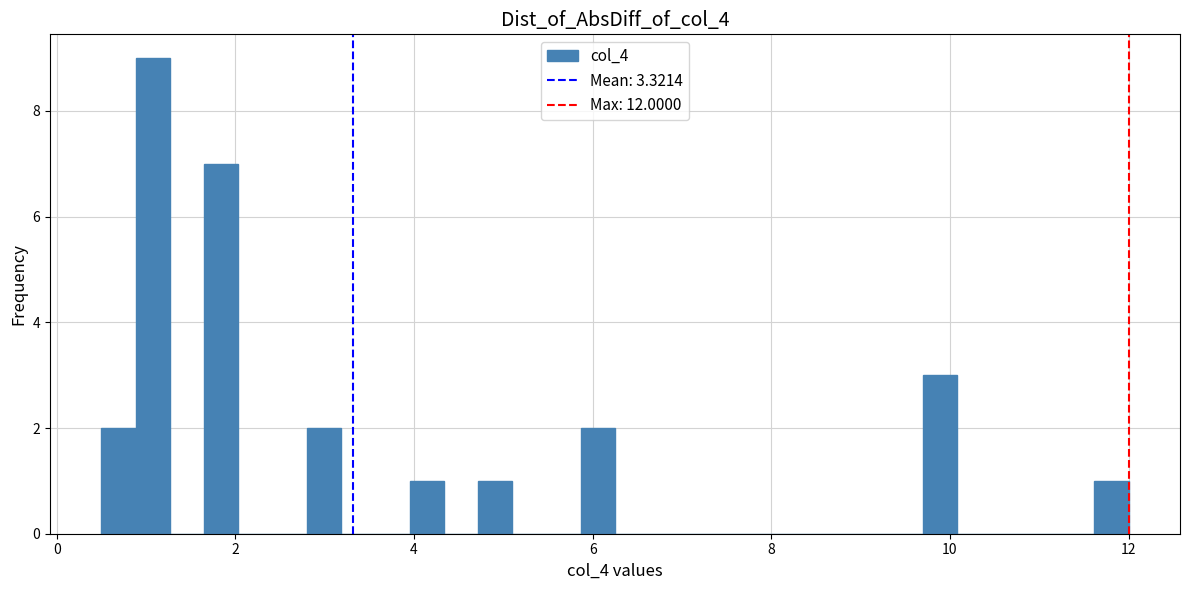

Read against the x-axis, roughly where is the centre of the tallest bar?

1.0